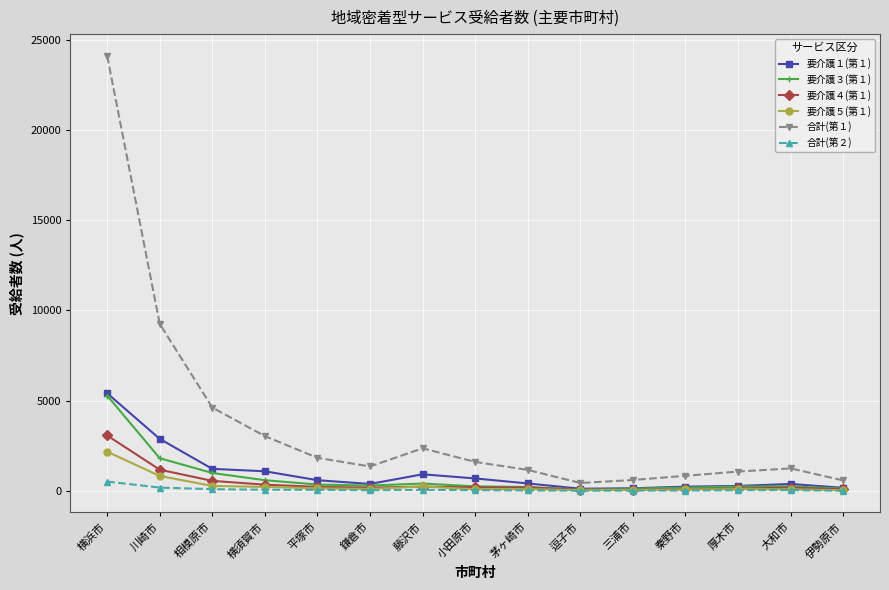

Does the chart have visible grid lines?

Yes